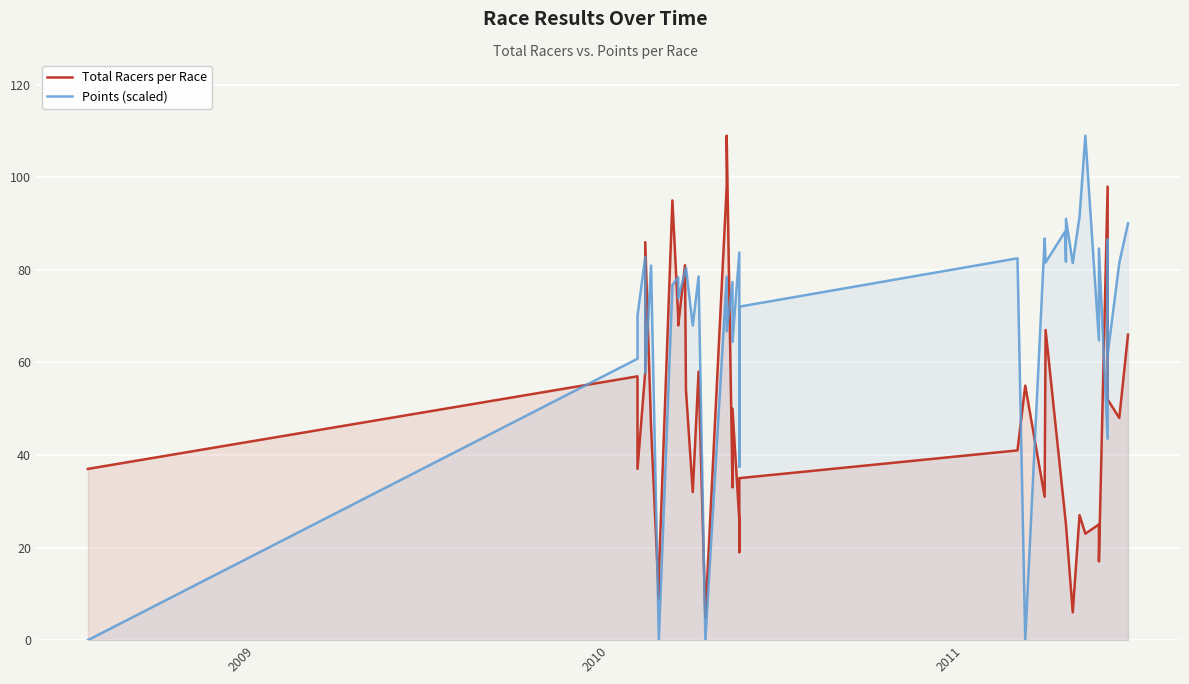

At how many categories does at least one series exceed 41?

35